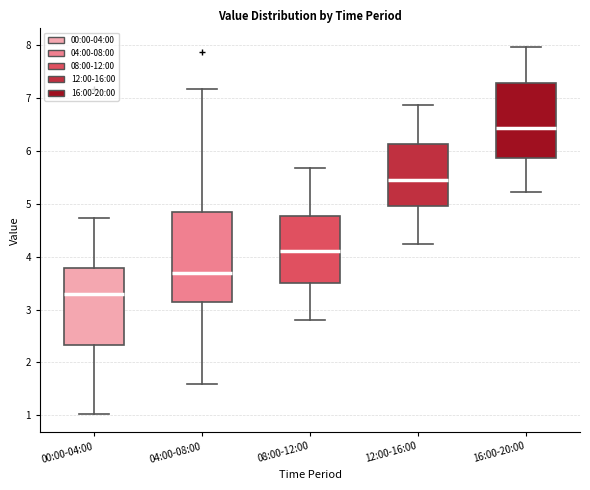

Reading left to right, transcribe this box plot: for each box, give where its median line is, the range the box spans, and where its two whiskers end, as read against the y-axis. The values are not printed on the chart, so give them approximately, as read against the axis.

00:00-04:00: median 3.3, box 2.3 to 3.8, whiskers 1.0 to 4.7
04:00-08:00: median 3.7, box 3.1 to 4.9, whiskers 1.6 to 7.2
08:00-12:00: median 4.1, box 3.5 to 4.8, whiskers 2.8 to 5.7
12:00-16:00: median 5.5, box 5.0 to 6.1, whiskers 4.2 to 6.9
16:00-20:00: median 6.4, box 5.9 to 7.3, whiskers 5.2 to 8.0